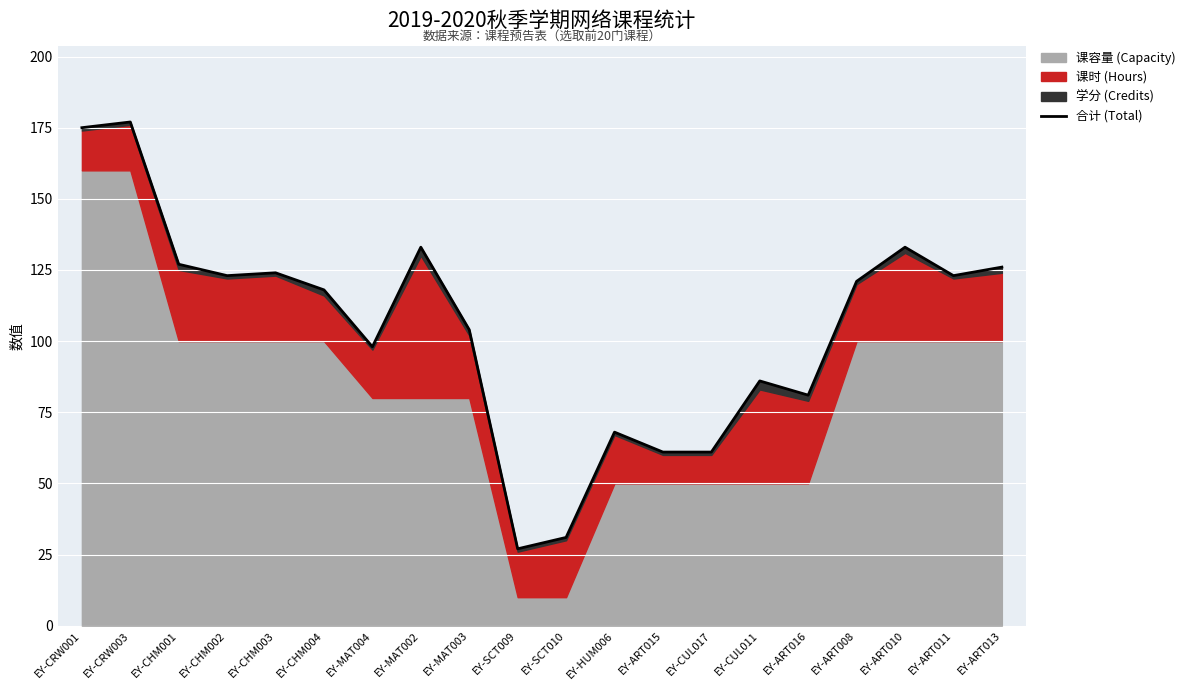

Which has a higher value, EY-CUL011 or EY-CHM002?

EY-CHM002